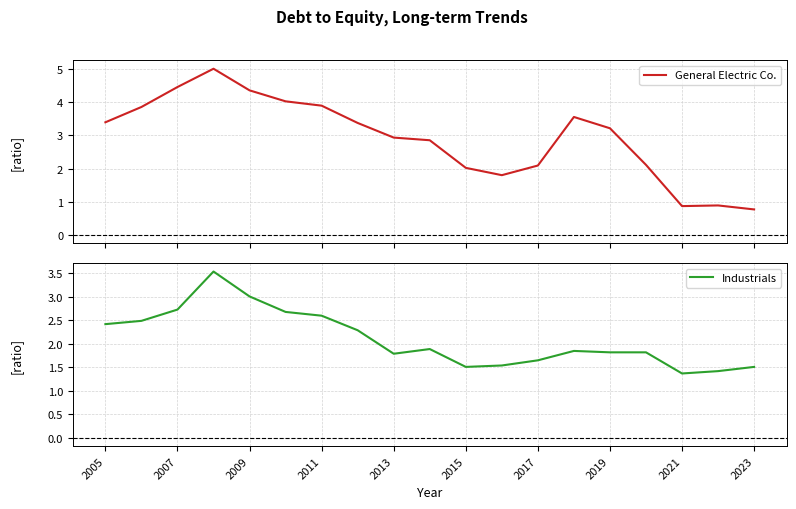

What is the difference between the second highest and minimum values in the Industrials series?

1.6